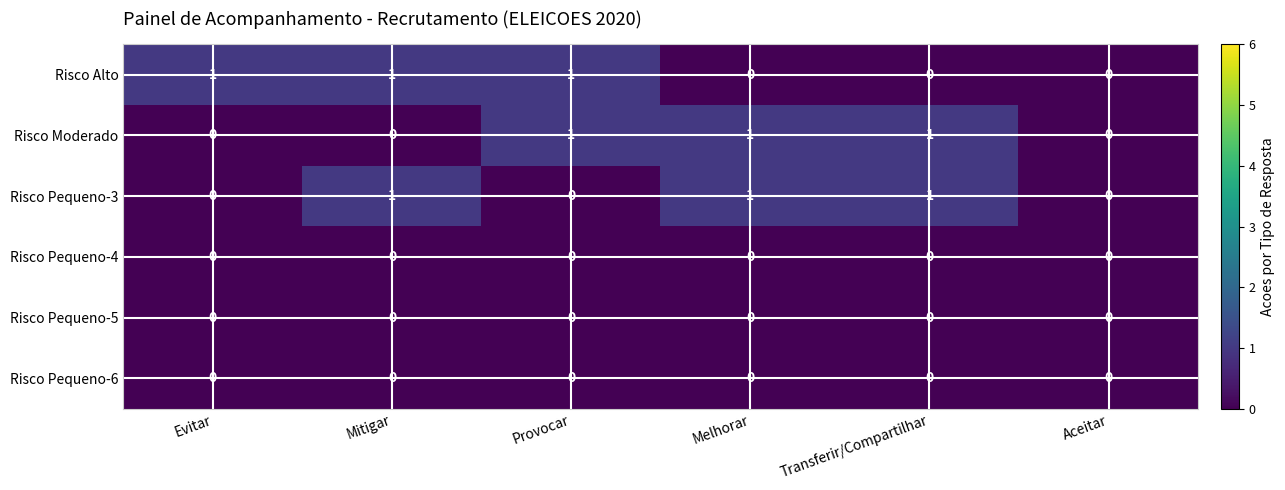

The Risco Pequeno-5 series shows 0 at Melhorar. True or false?

True